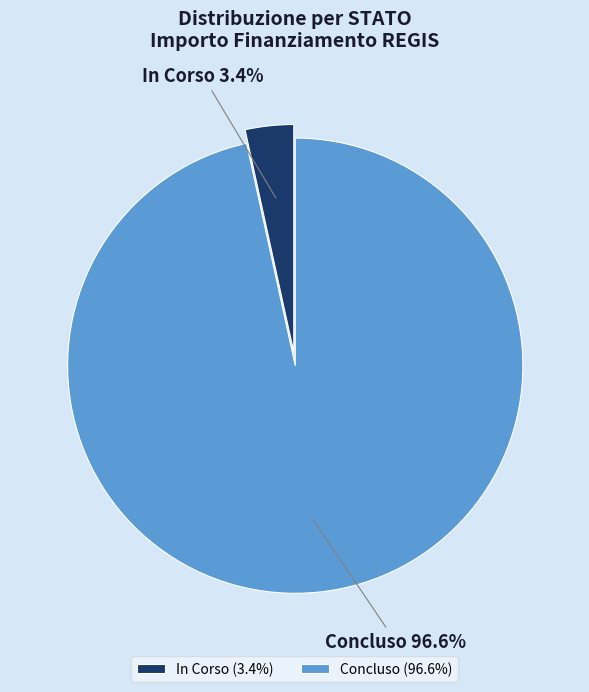

What percentage is NOT represented by In Corso?

96.6%